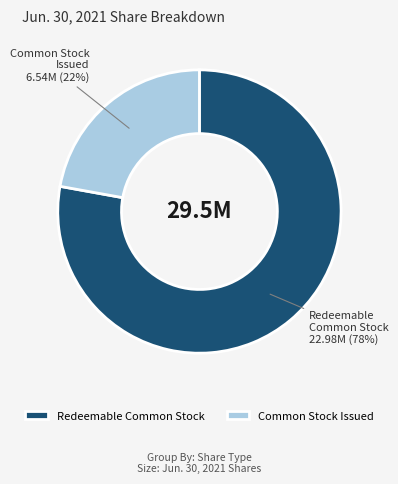

To the nearest percent, what portion does Redeemable Common Stock represent?

78%